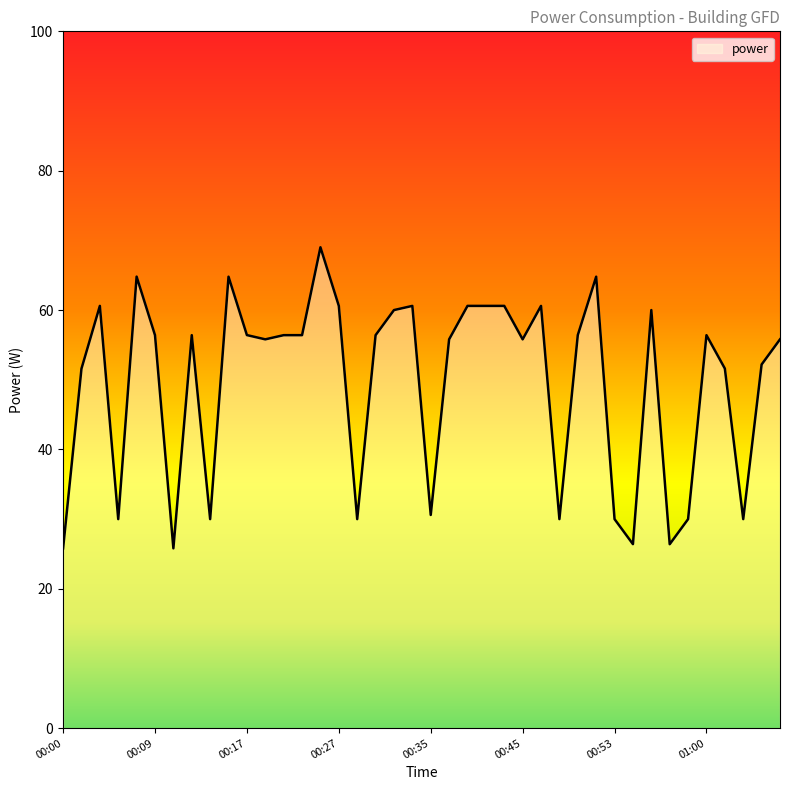

What is the minimum value shown in the chart?

25.8